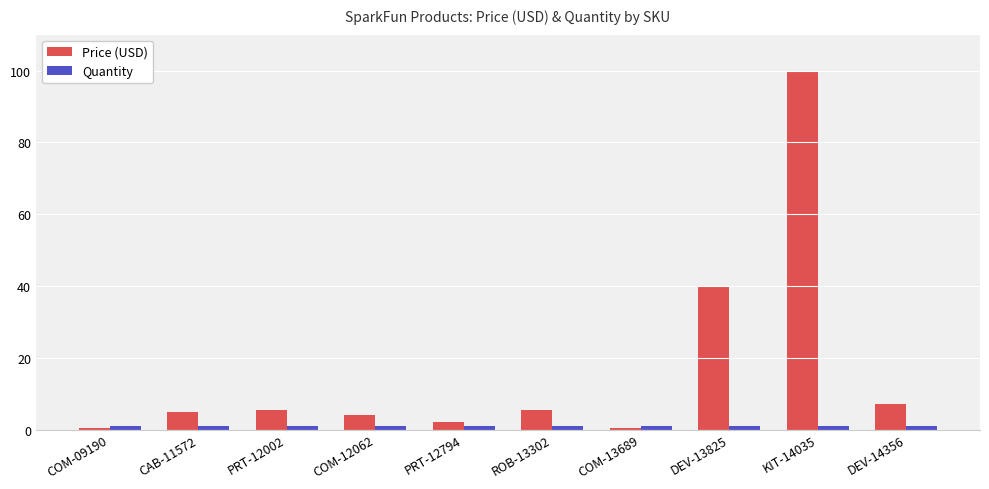

How many groups of bars are there?

10